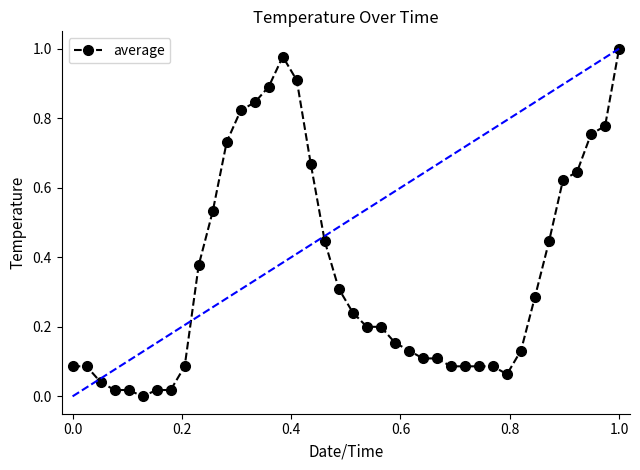

What is the sum of all values?

14.1